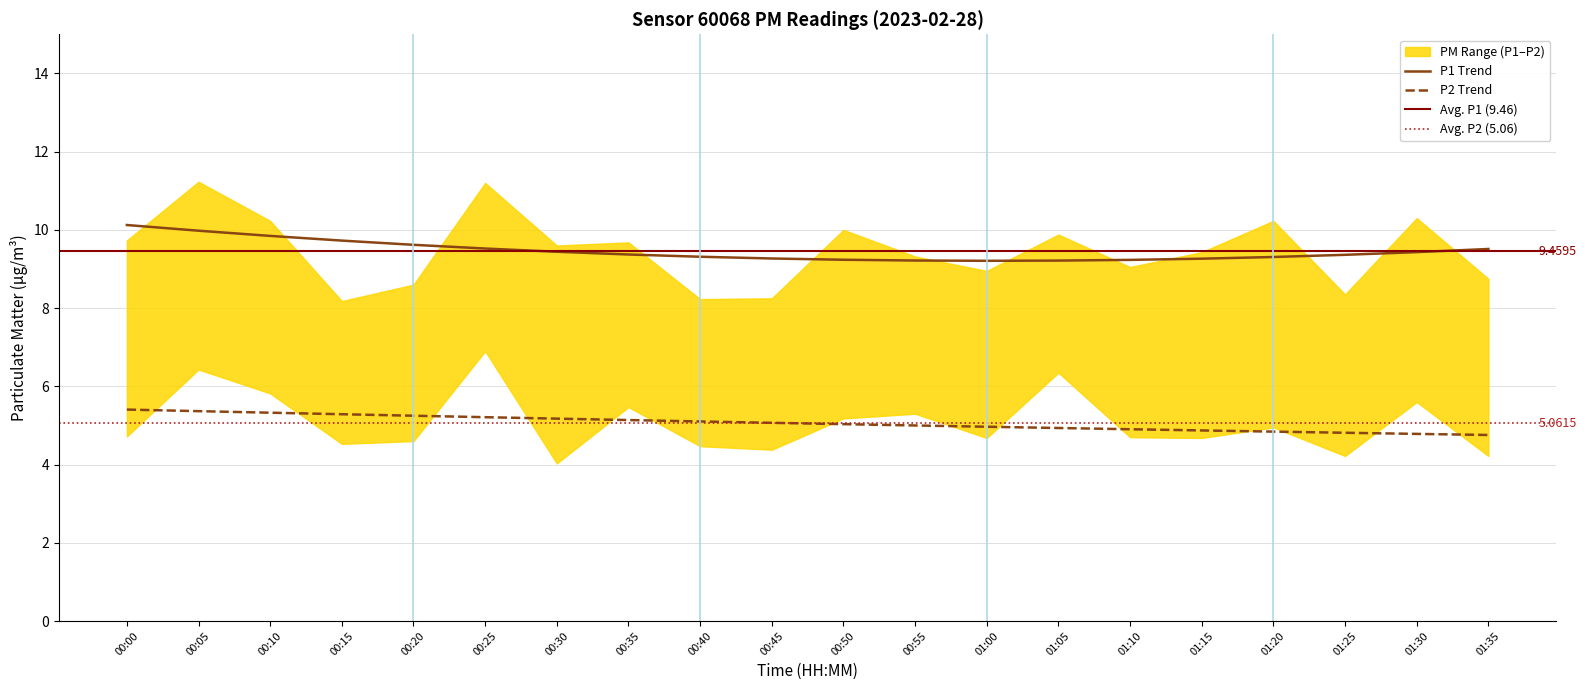

List the series in order of their overall mean, highest first.

P1, P2